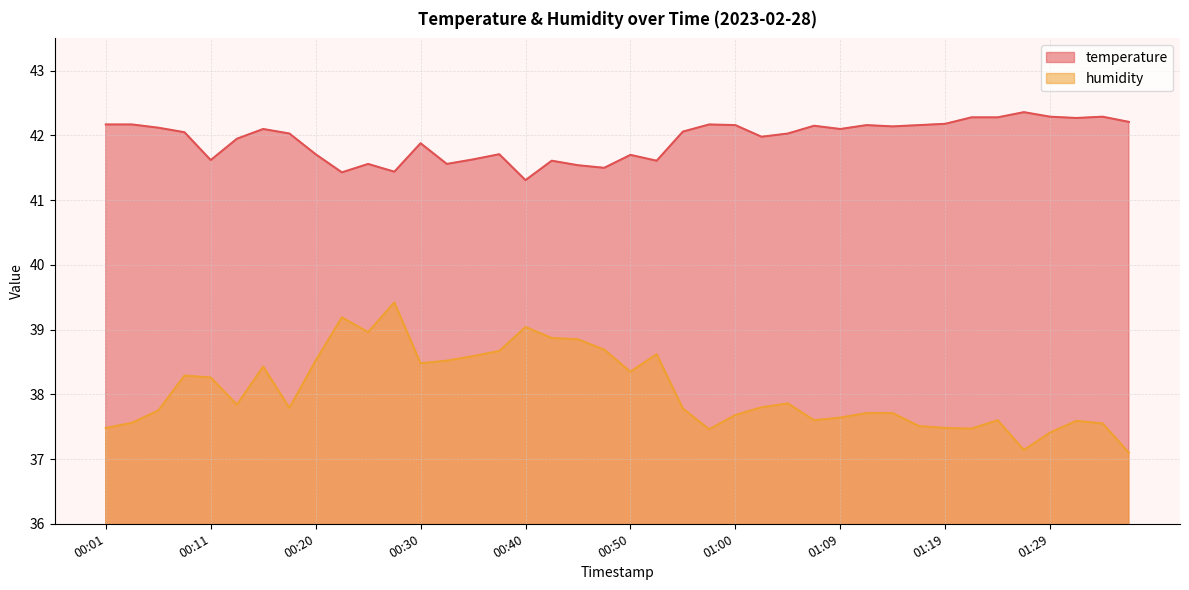

What is the label of the 3rd point from the left?

00:06